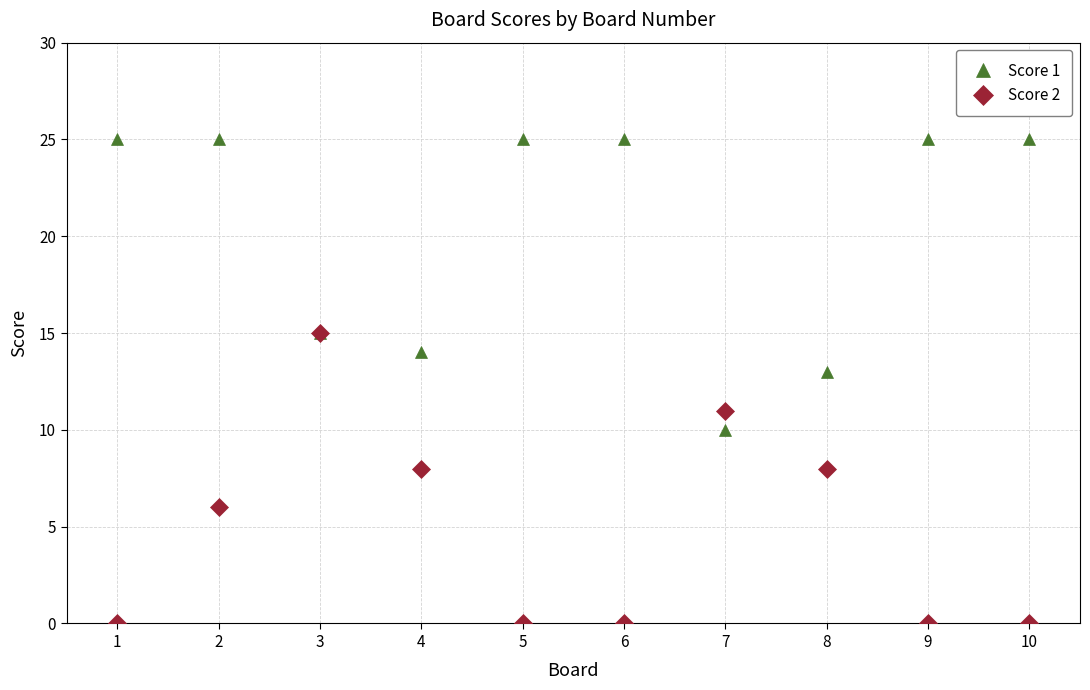

Does the chart display data point markers on the line(s)?

Yes